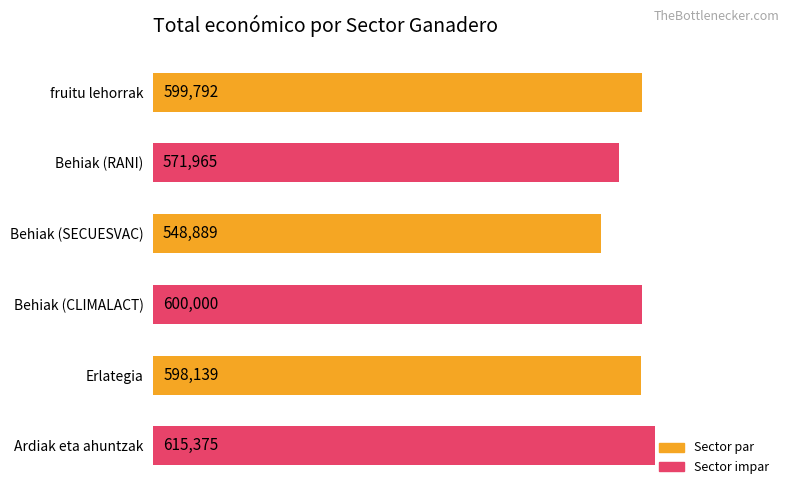

Which category has the lowest value across all series?

Behiak (SECUESVAC)